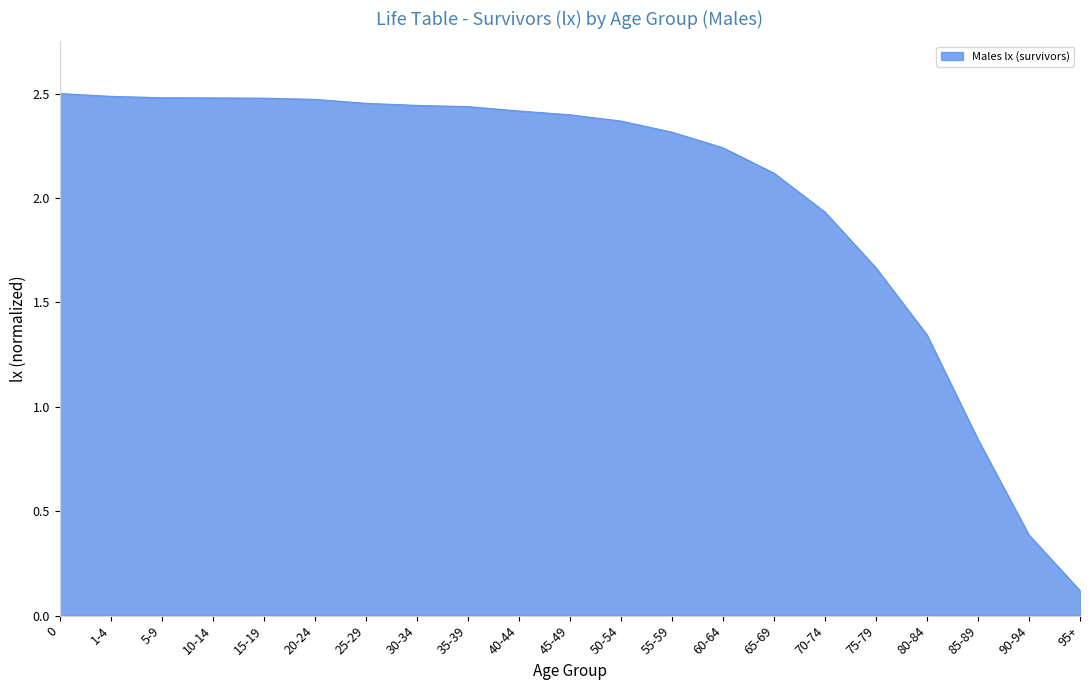

At which category does the chart reach its minimum across all series?

95+